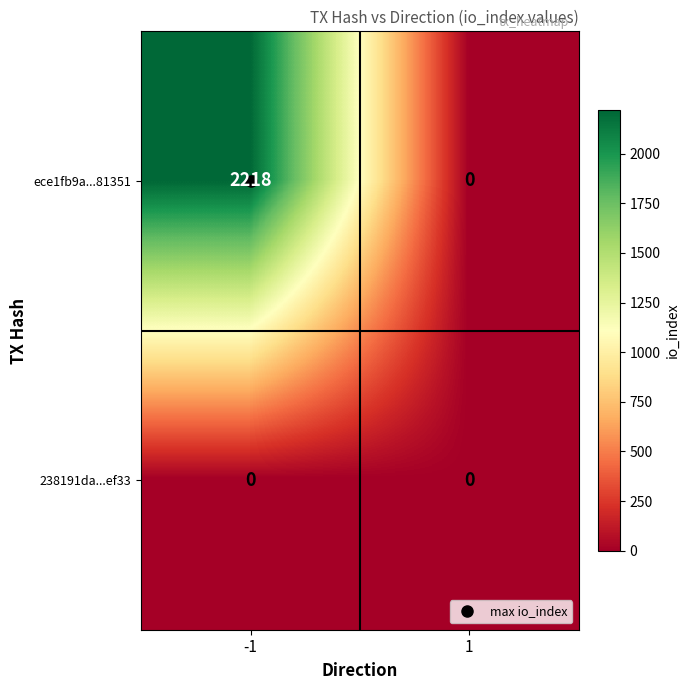

Rank the series by their maximum value, from highest to lowest.

ece1fb9a...81351, 238191da...ef33